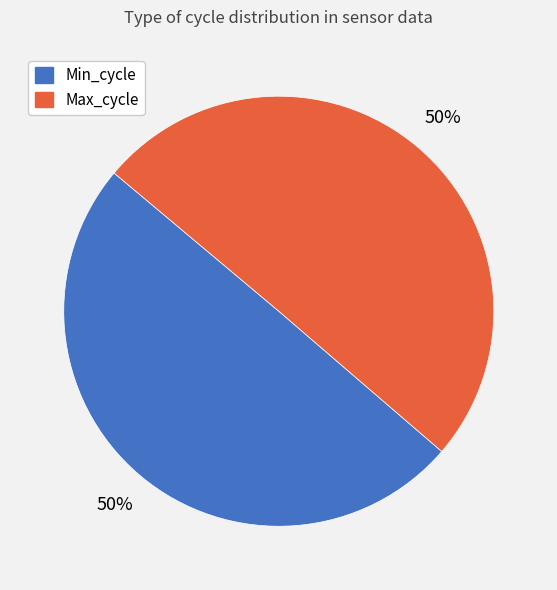

How many slices are in this pie chart?

2